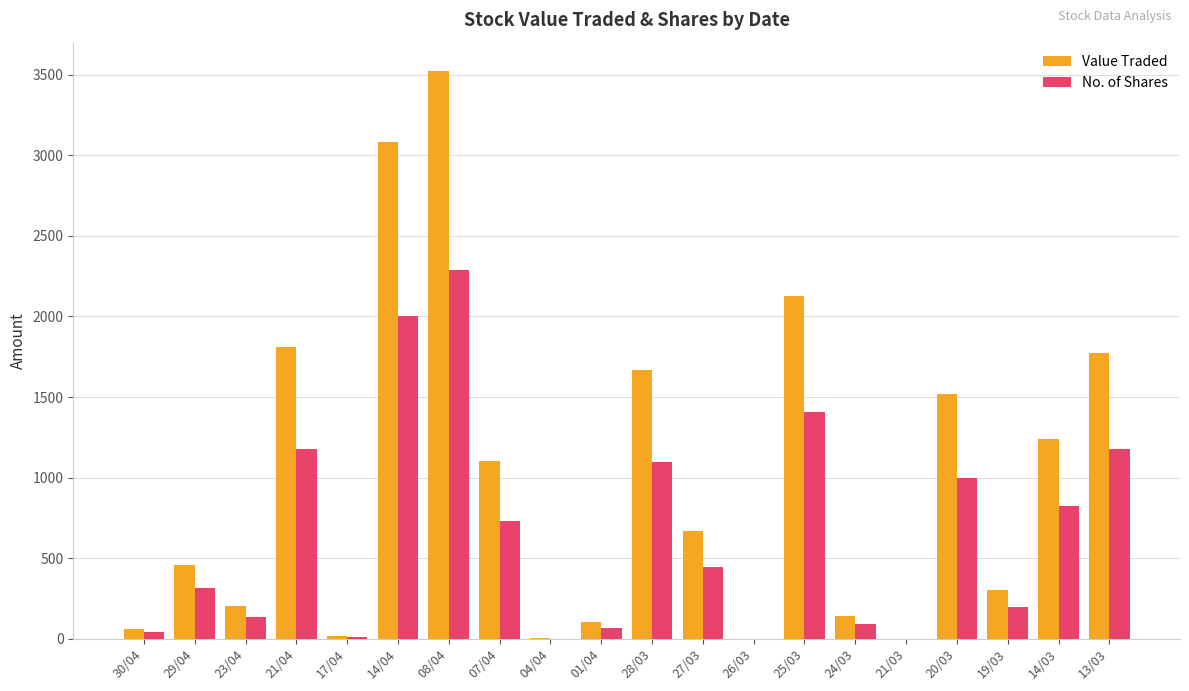

What is the maximum value shown in the chart?

3522